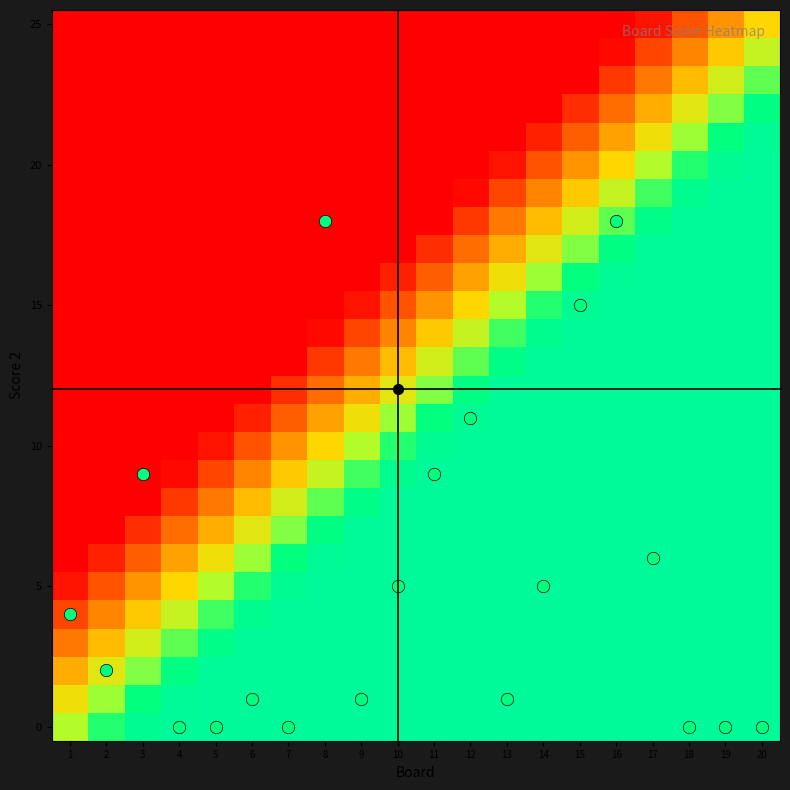

Which series changed the most between 16 and 20?

Score 2